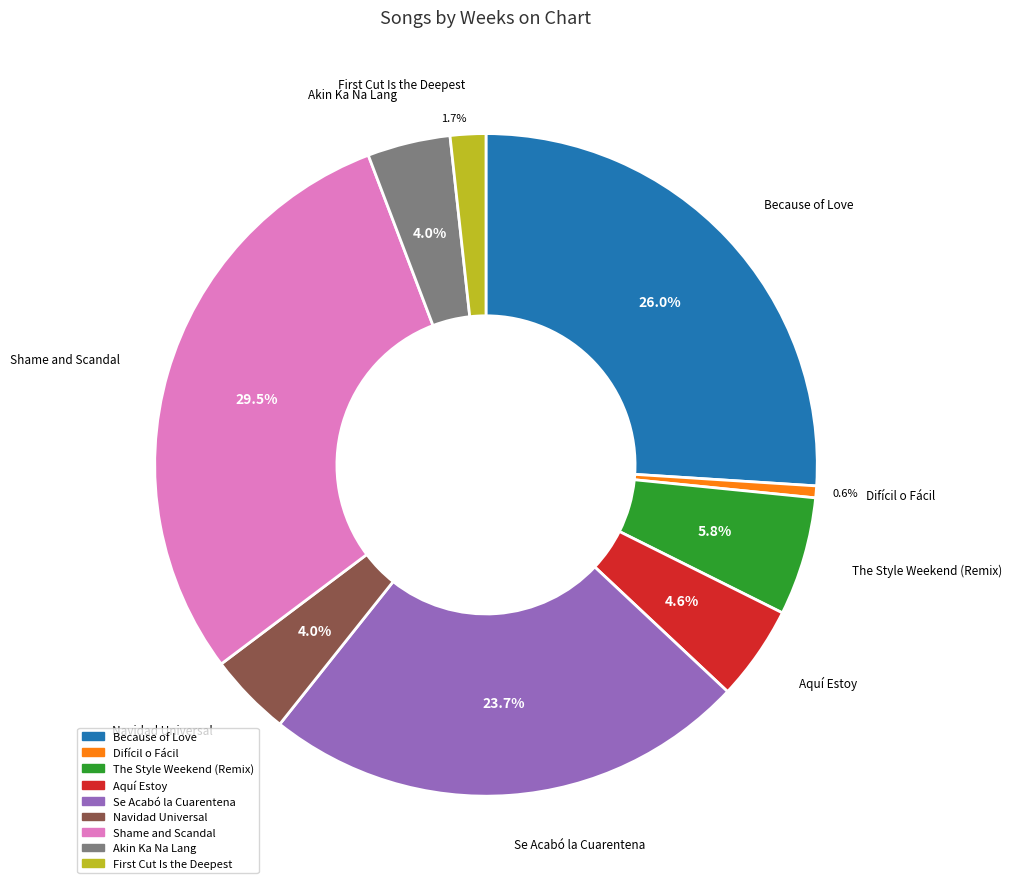

Does any single category account for the majority?

No